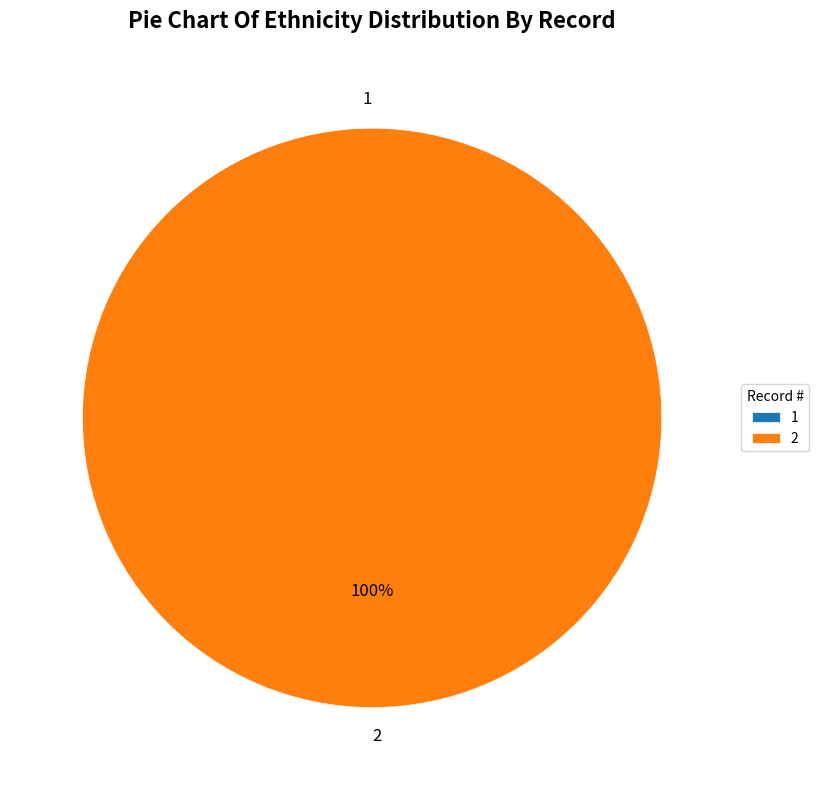

Between 2 and 1, which is larger?

2